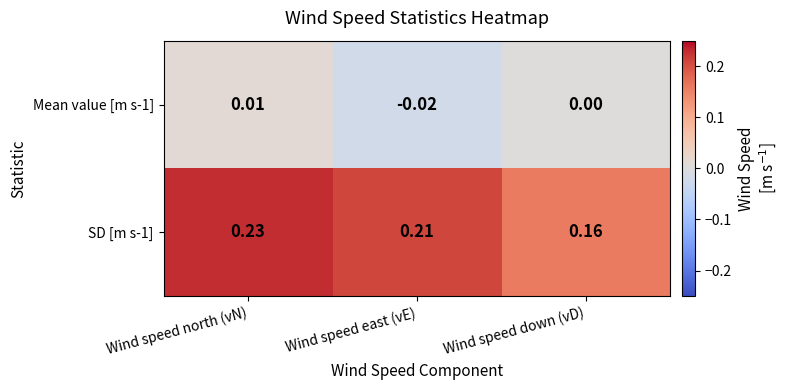

Where is Mean value [m s-1] nearest to the value 0?

Wind speed down (vD)